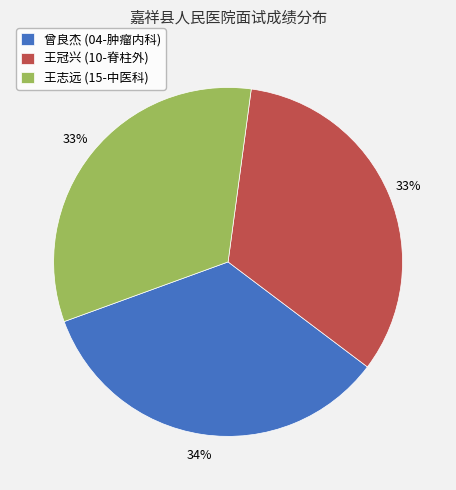

Which slice is the largest?

曾良杰 (04-肿瘤内科)